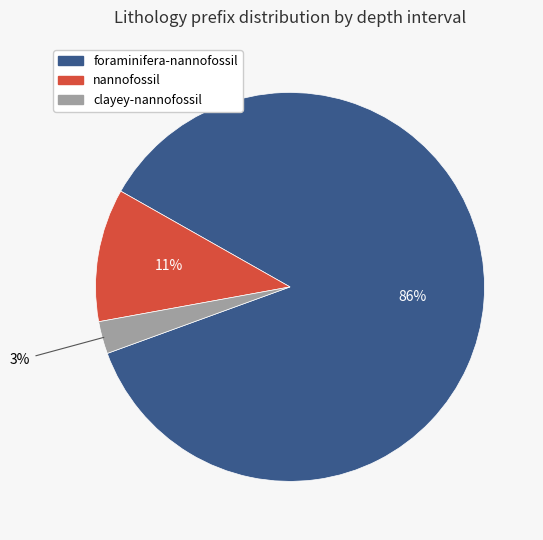

Is there a majority slice in this chart?

Yes